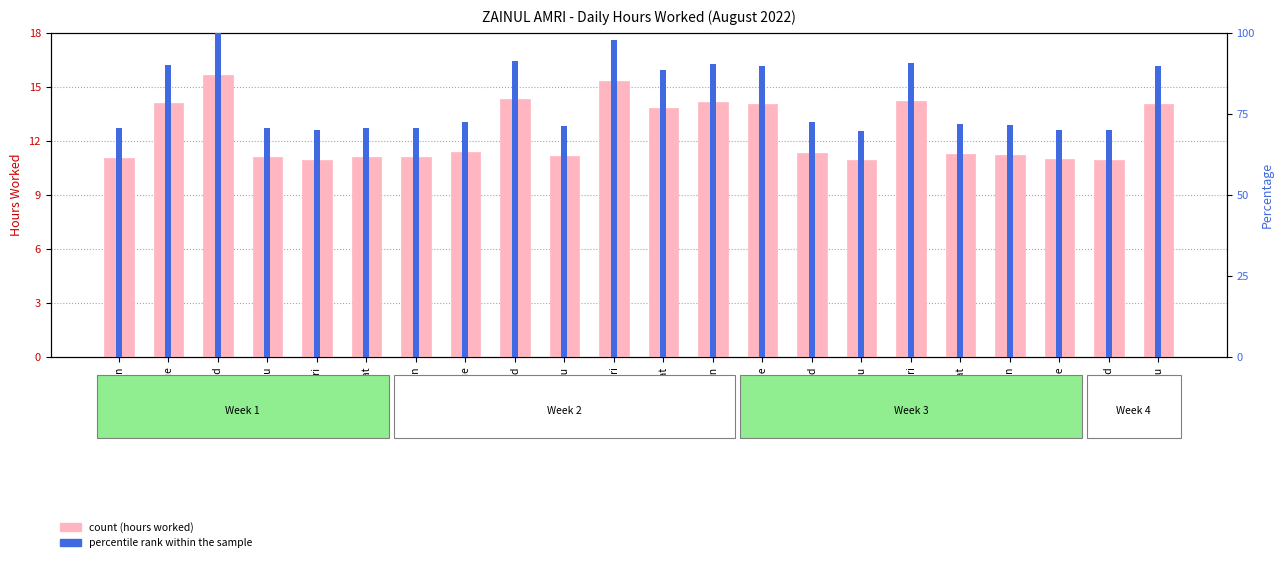

Where does the percentile rank within the sample series first go above 72?

2-Tue